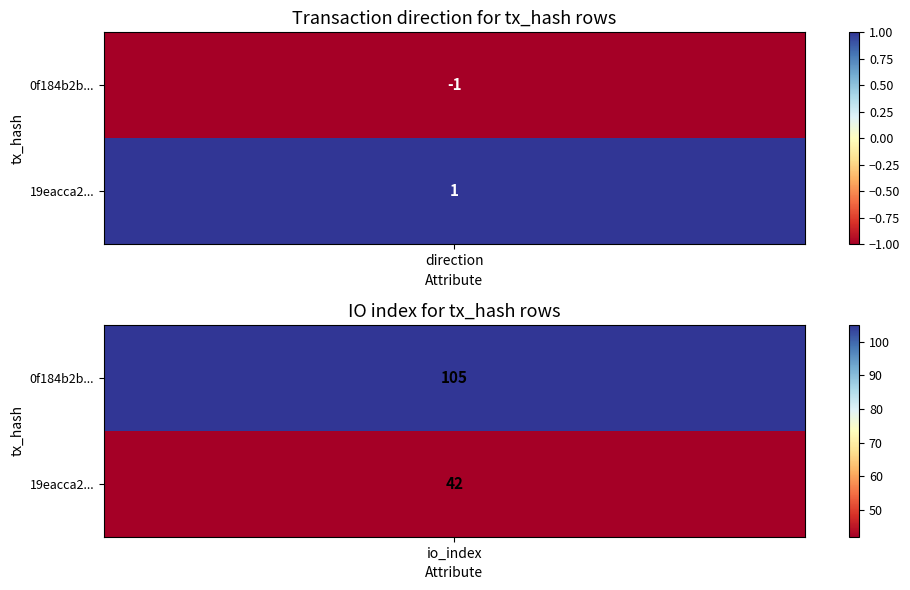

Read the 19eacca20a39006868e6b102507c10ed1e0a7a9 value at 1.

42